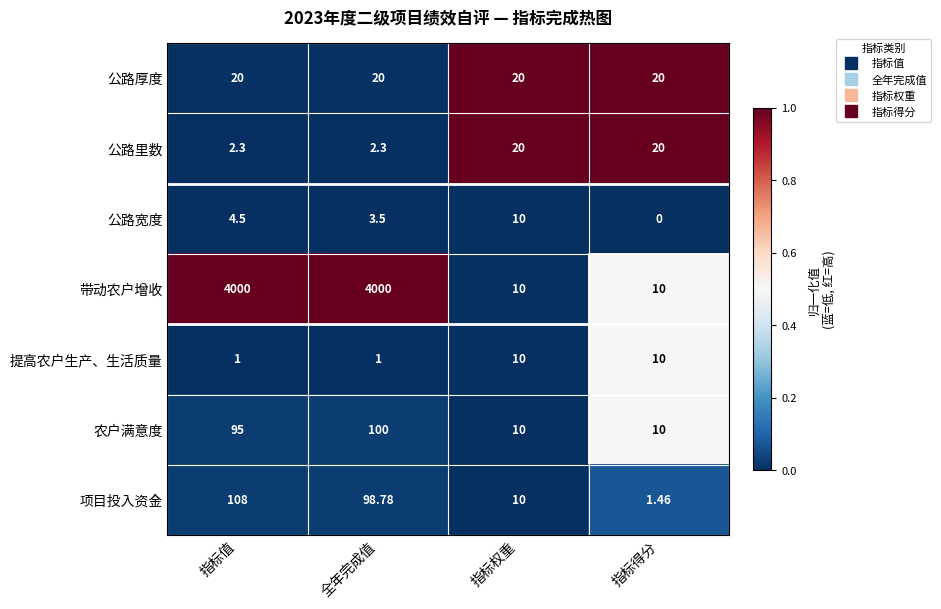

Which series changed the most between 指标值 and 指标得分?

带动农户增收